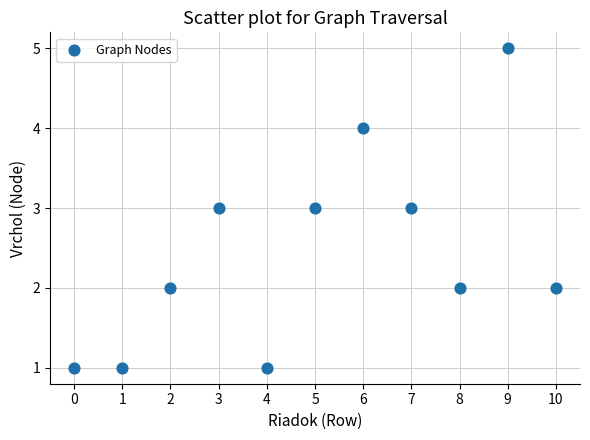

What is the range of Y values (max minus min)?

4